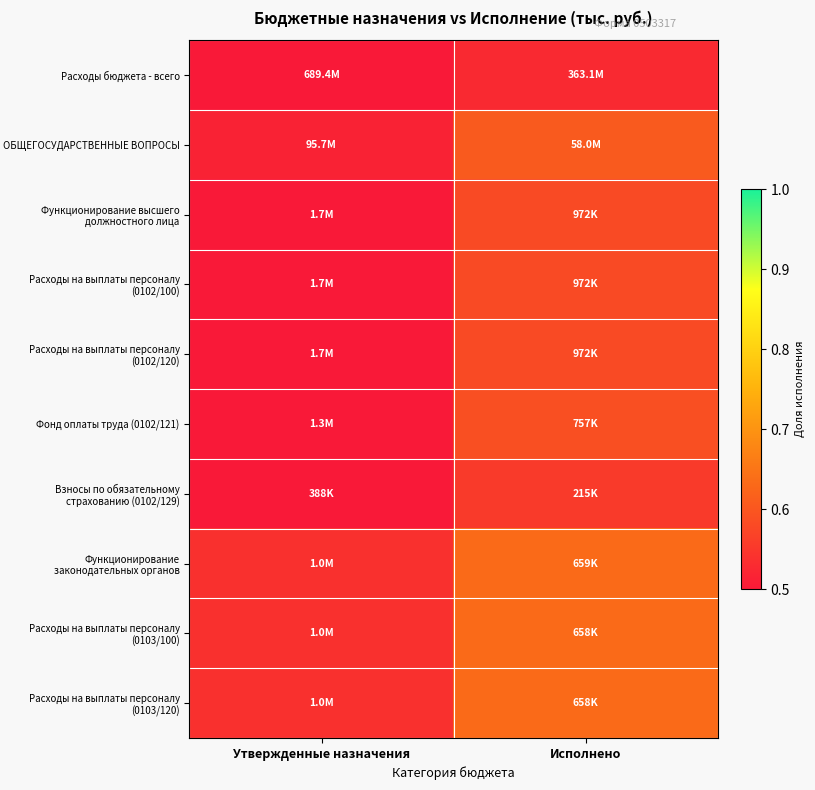

How many series are shown in this chart?

10